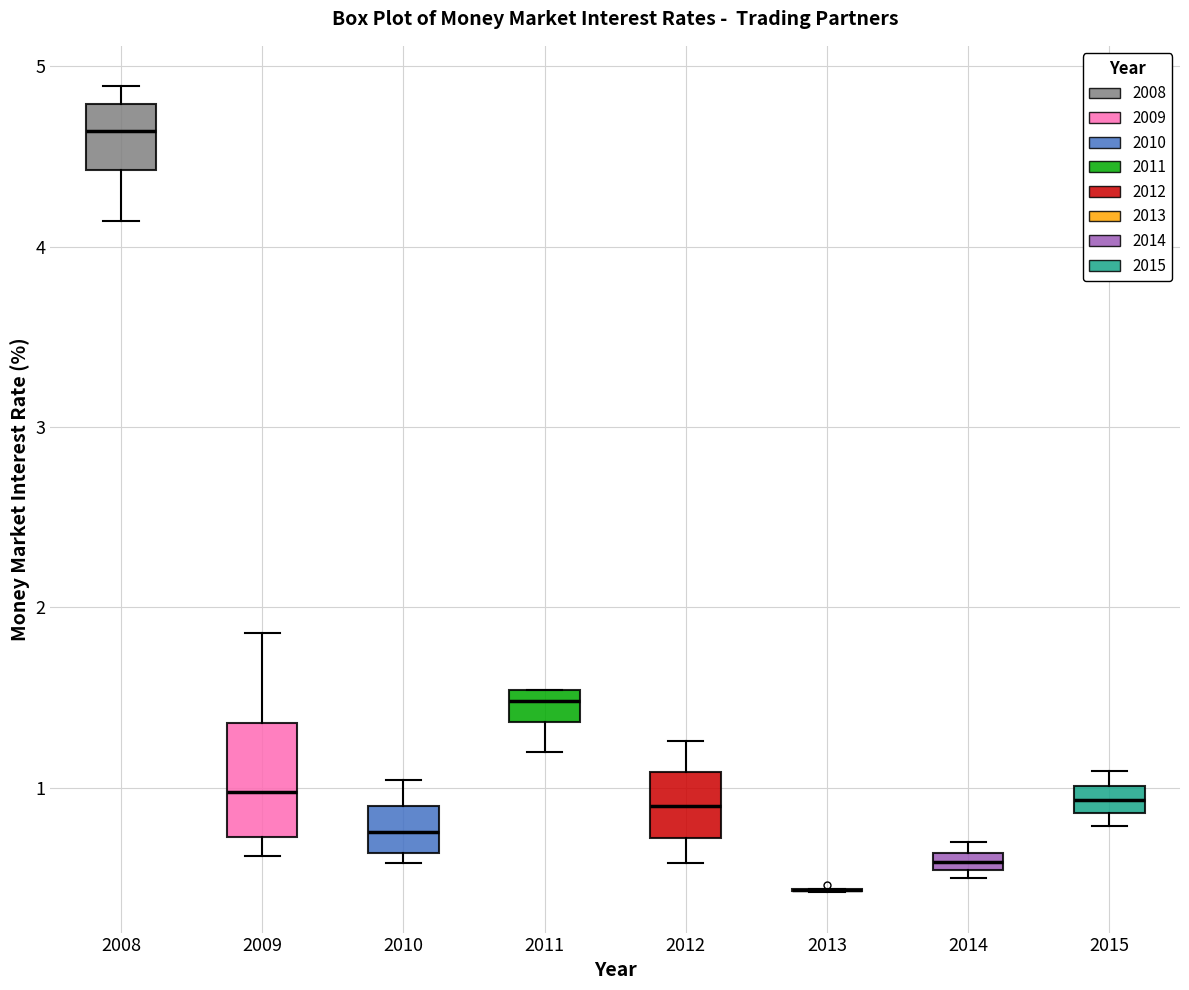

Which box is the tallest, from its lower edge to its upper edge?

2009